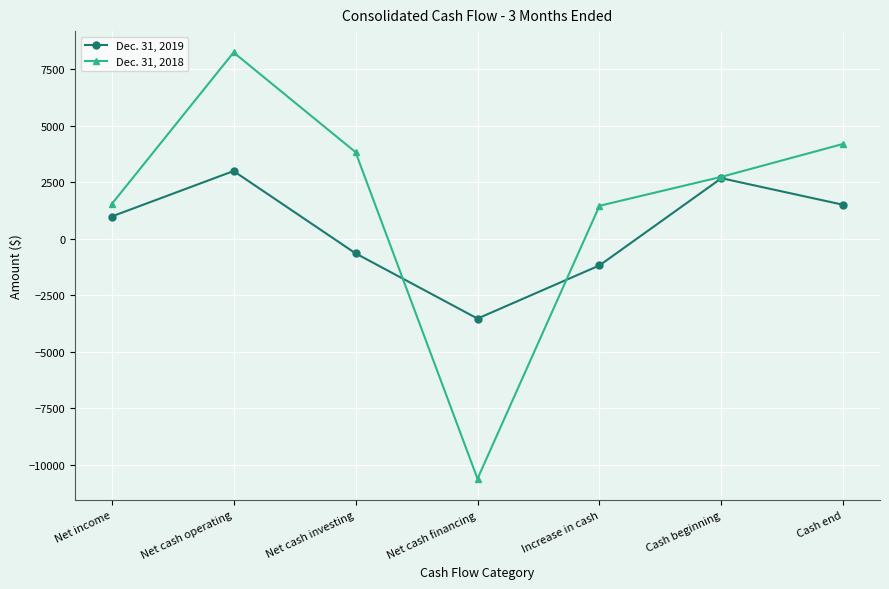

True or false: Dec. 31, 2019 has a value of 985 at Net income.

True